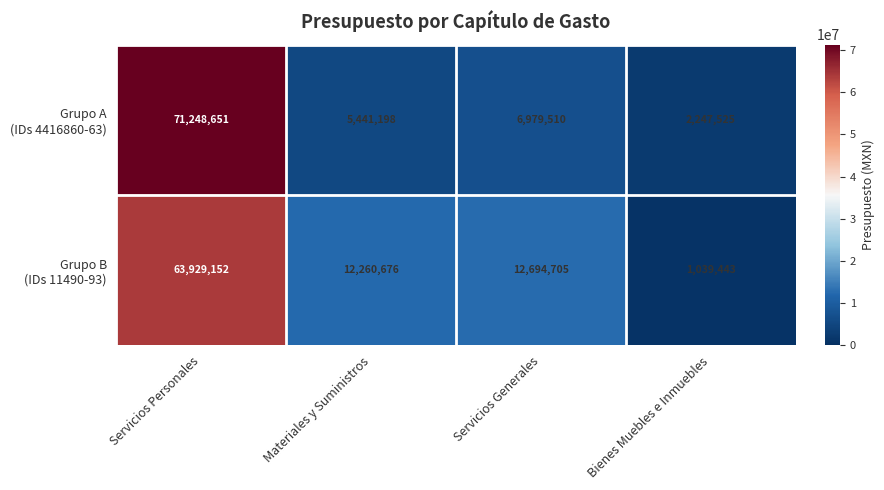

At which category is the sum across all series the highest?

Servicios Personales